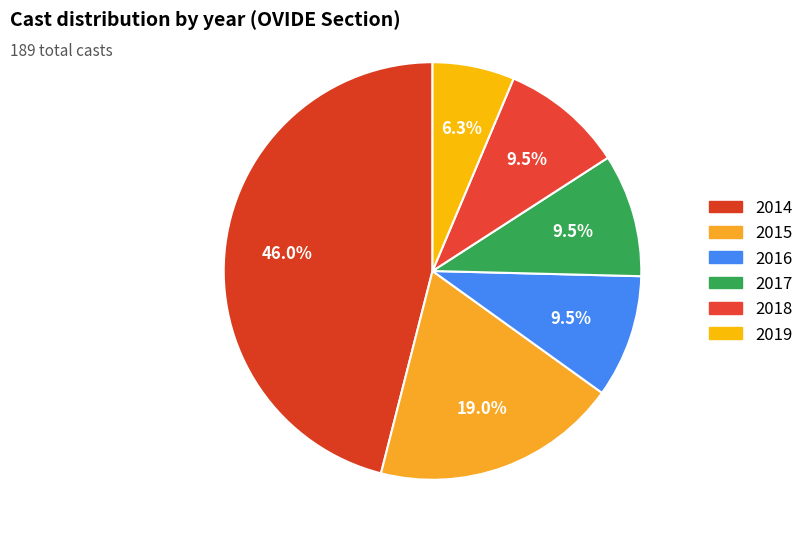

How many segments does this pie chart have?

6